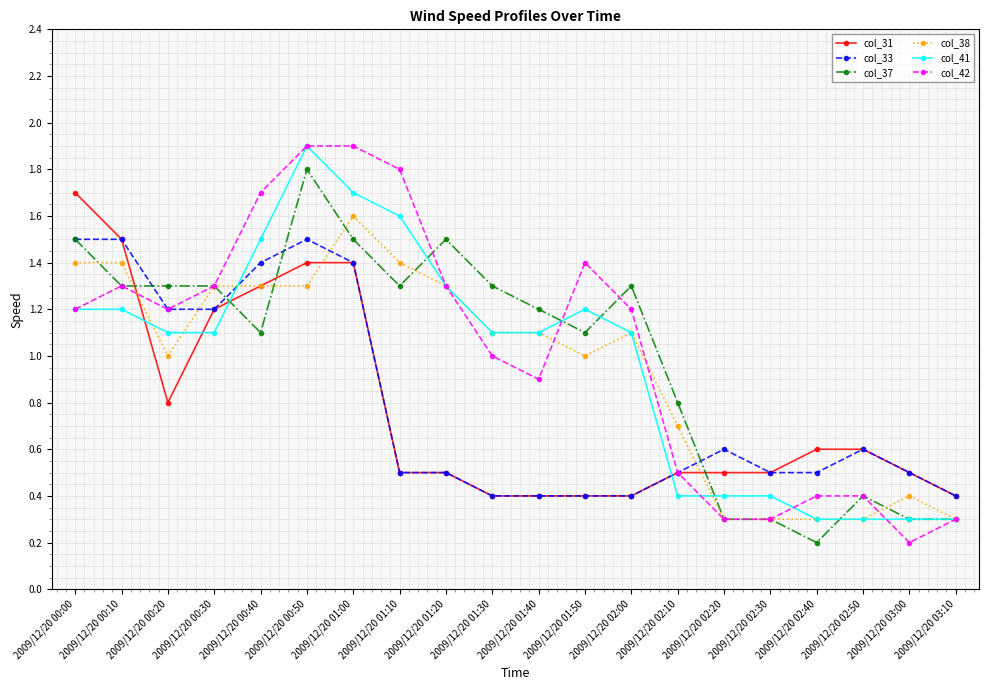

Is it true that col_37 equals 1.5 at 2009/12/20 01:20?

True